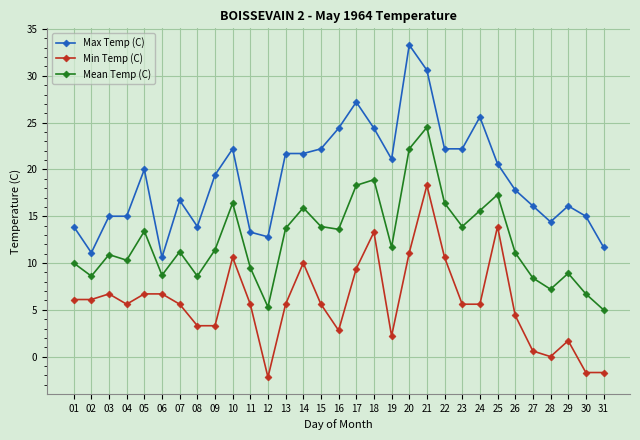

True or false: Min Temp (C) and Max Temp (C) intersect in this chart.

False